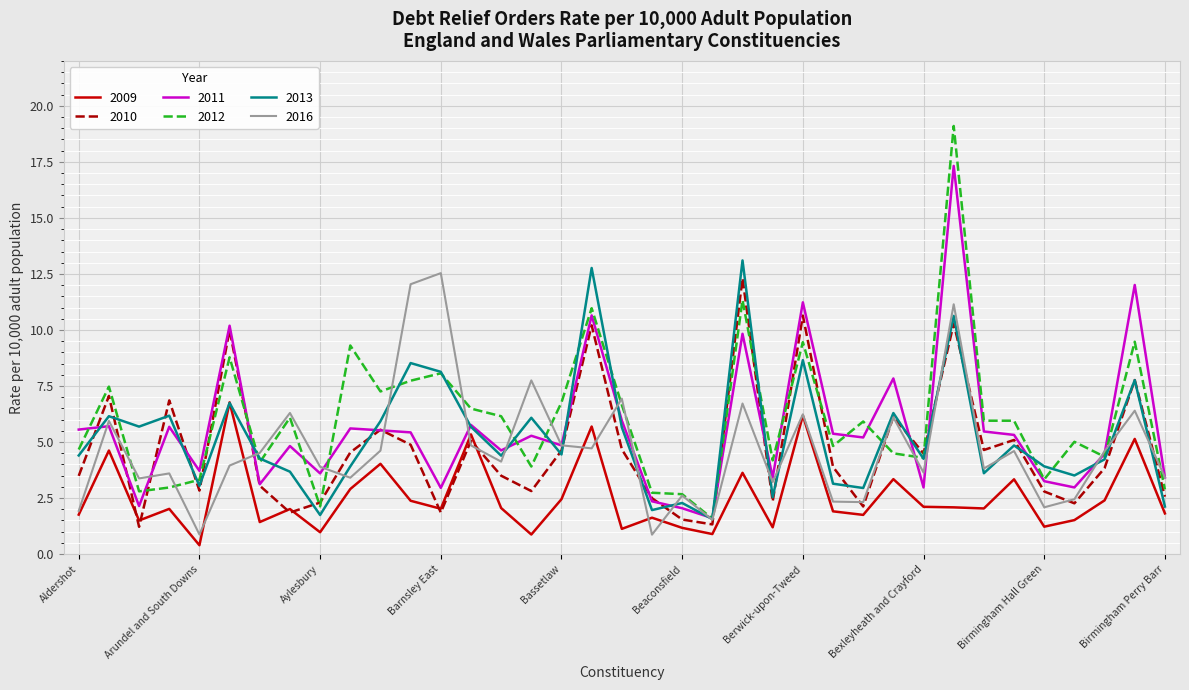

What is the highest value of the 2012 series?

19.1